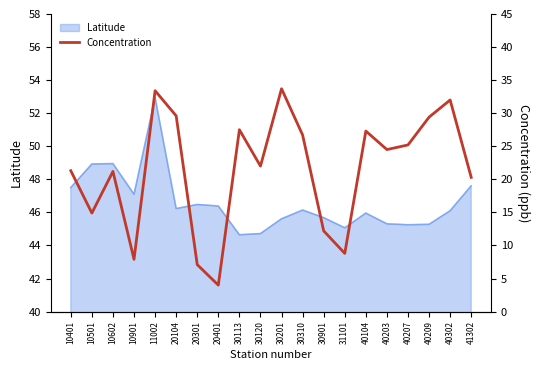

What is the difference between the maximum and minimum values?

29.7